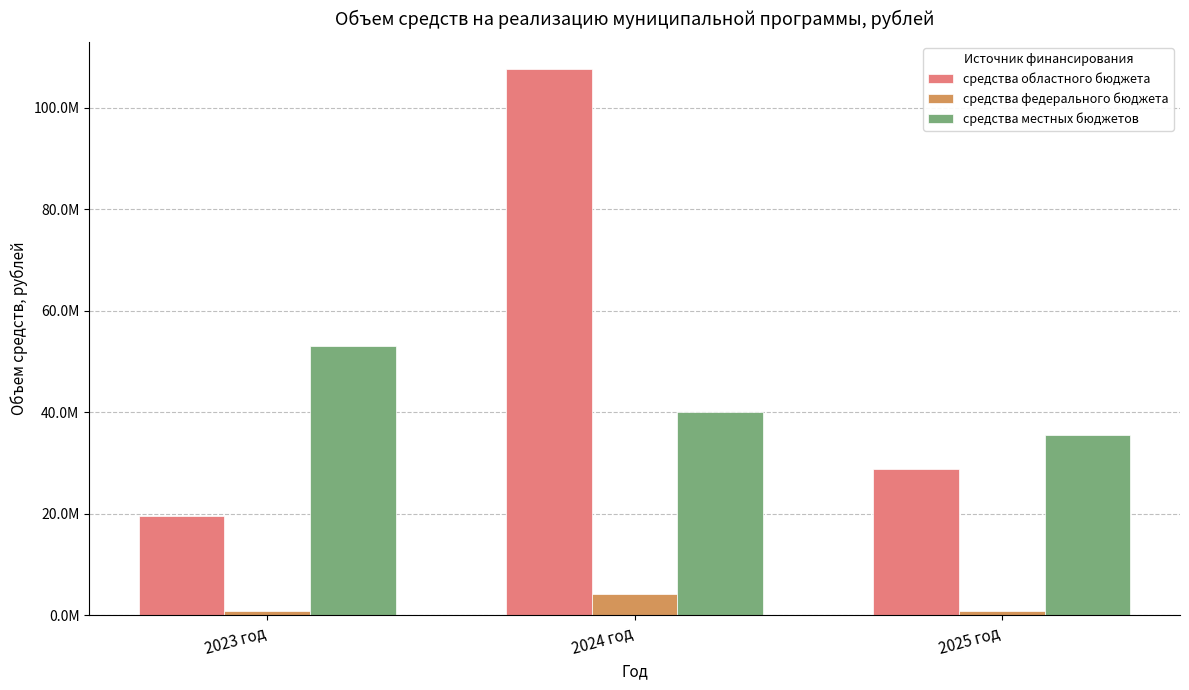

What is the smallest value displayed?

840814.3